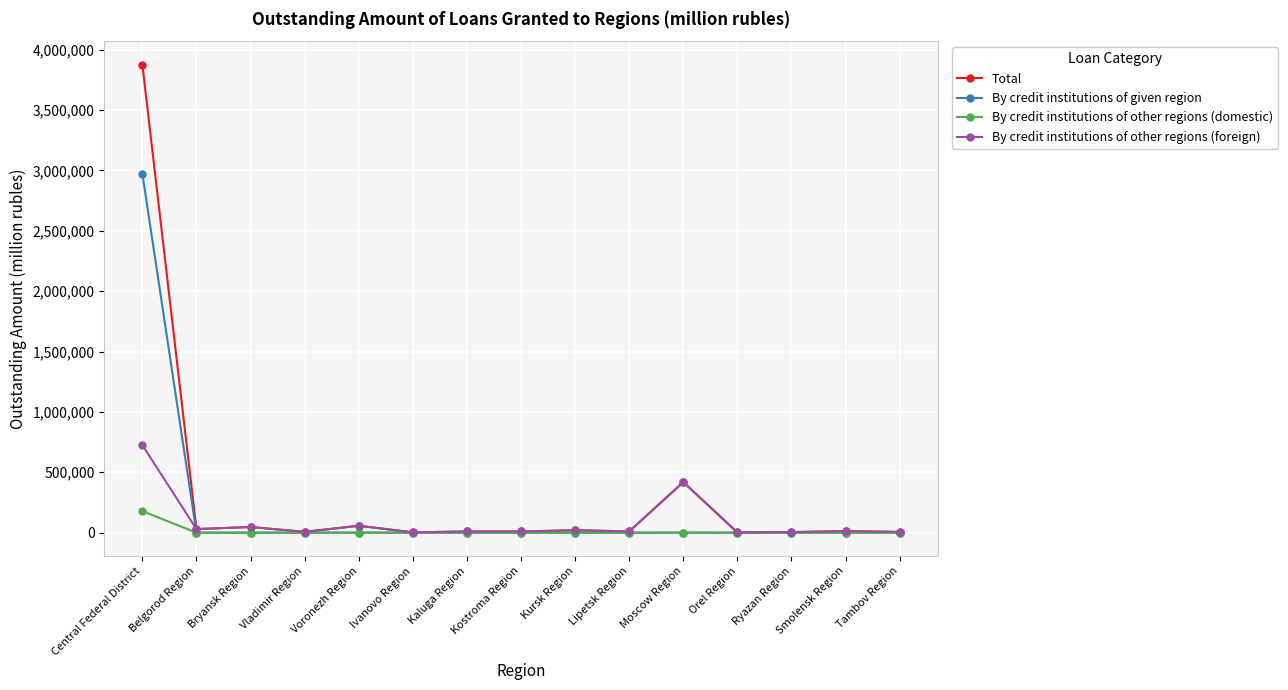

What is the difference between the Total values at Kaluga Region and Ivanovo Region?

6988